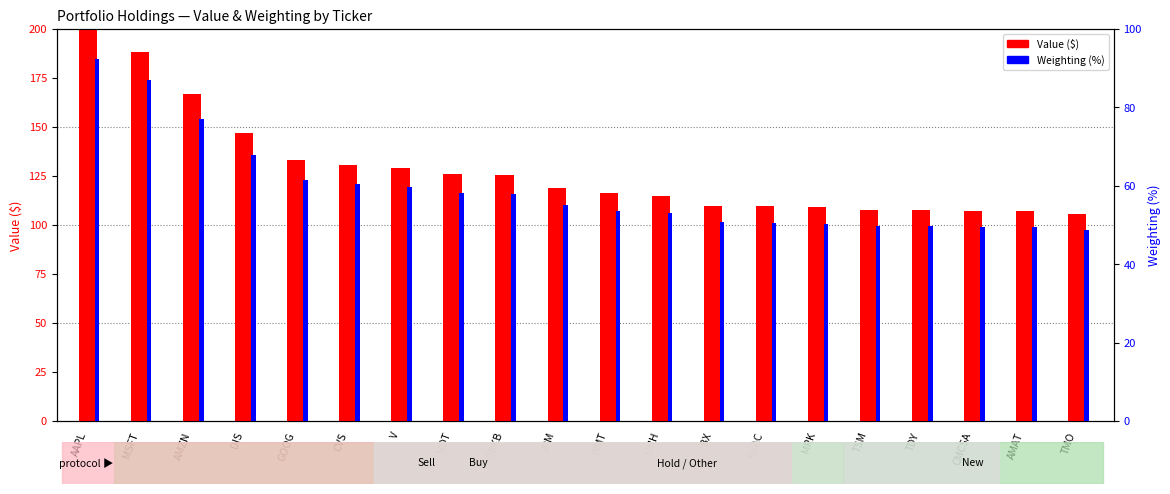

What is the spread (max minus min) of values at CVS?

70.3